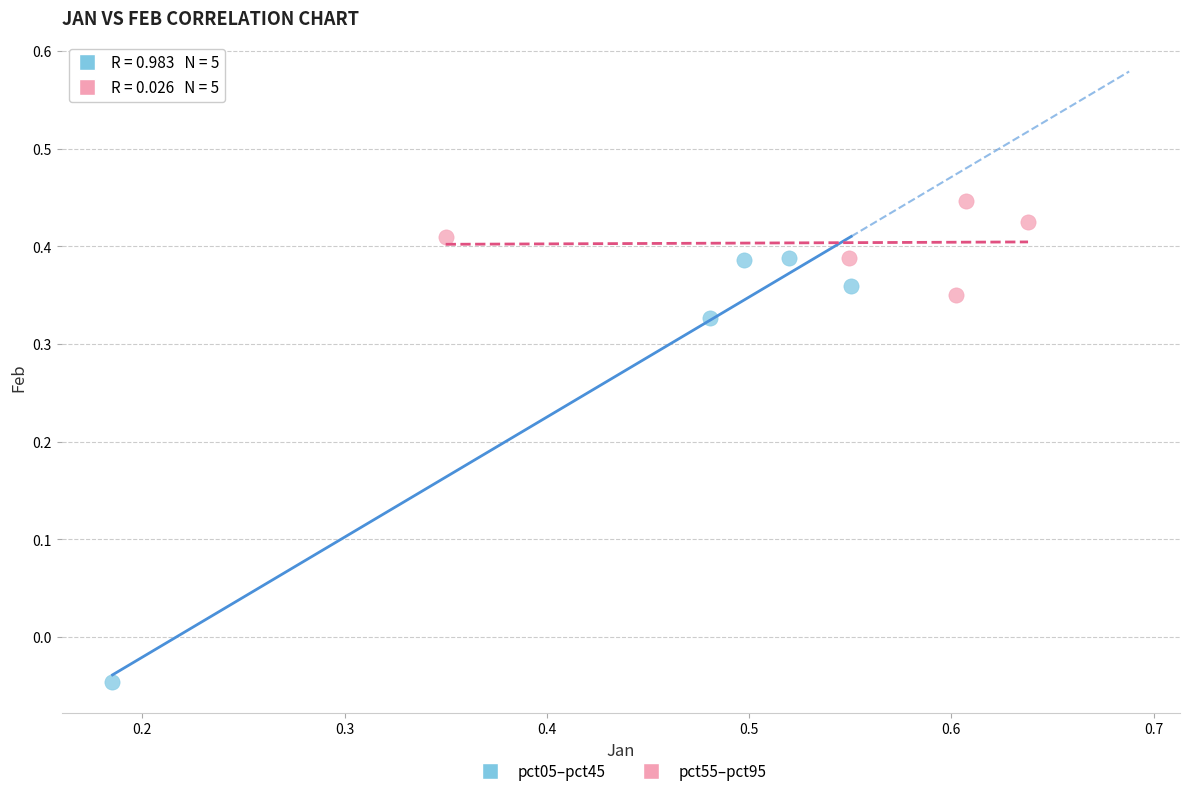

Which series contains the lowest Y value?

pct05–pct45